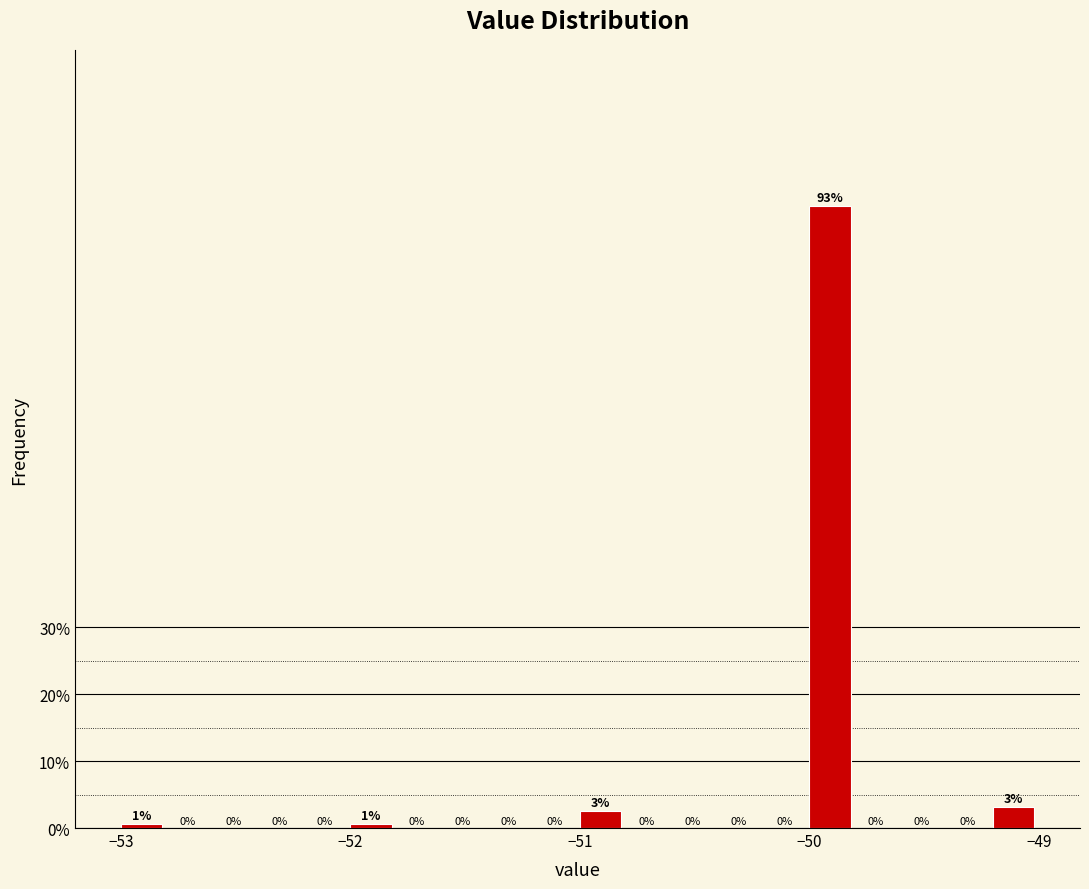

Read against the x-axis, roughly where is the centre of the tallest bar?

-49.9